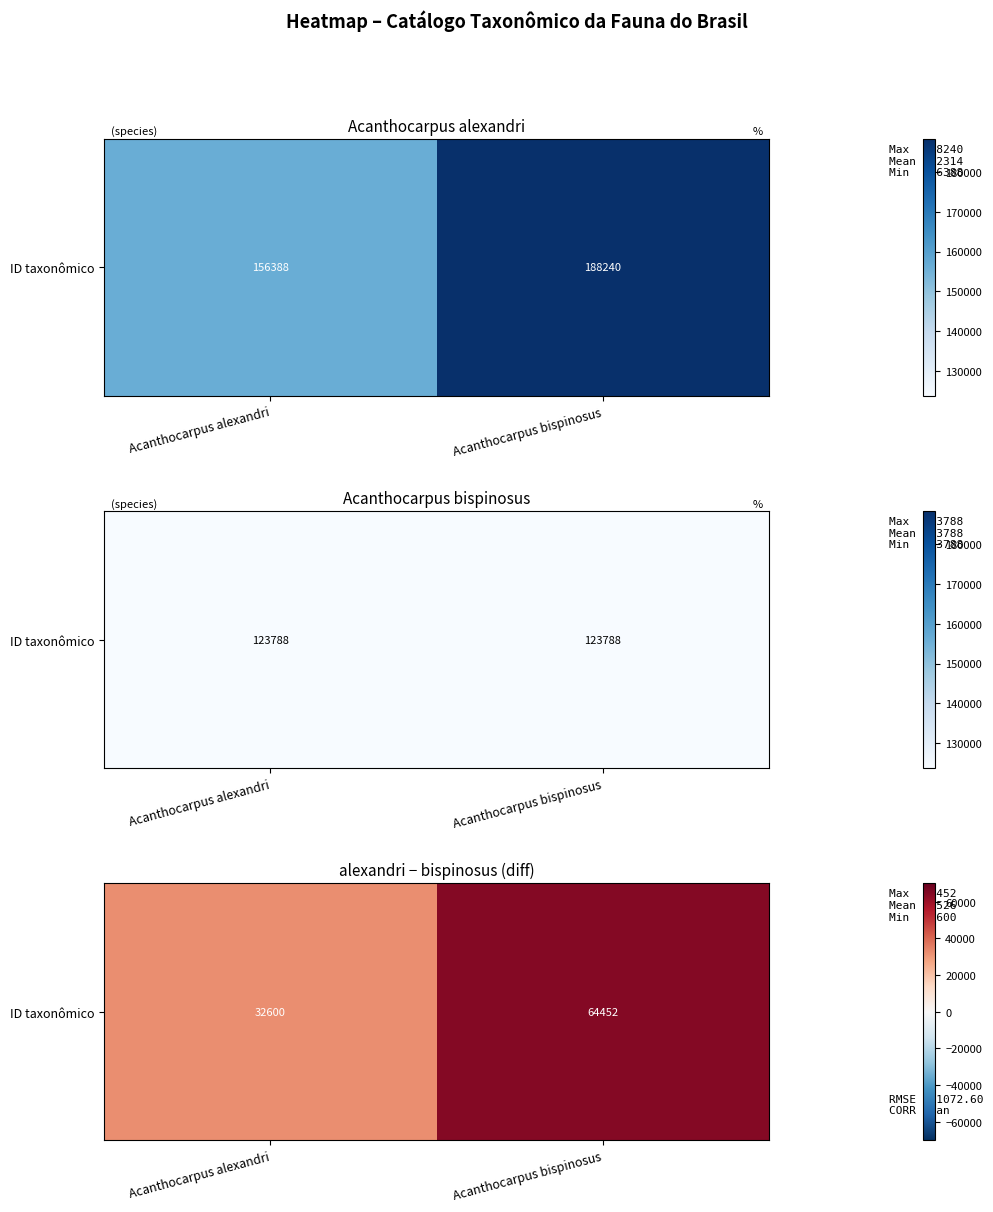

Between Acanthocarpus alexandri and Acanthocarpus bispinosus, which is larger?

Acanthocarpus bispinosus